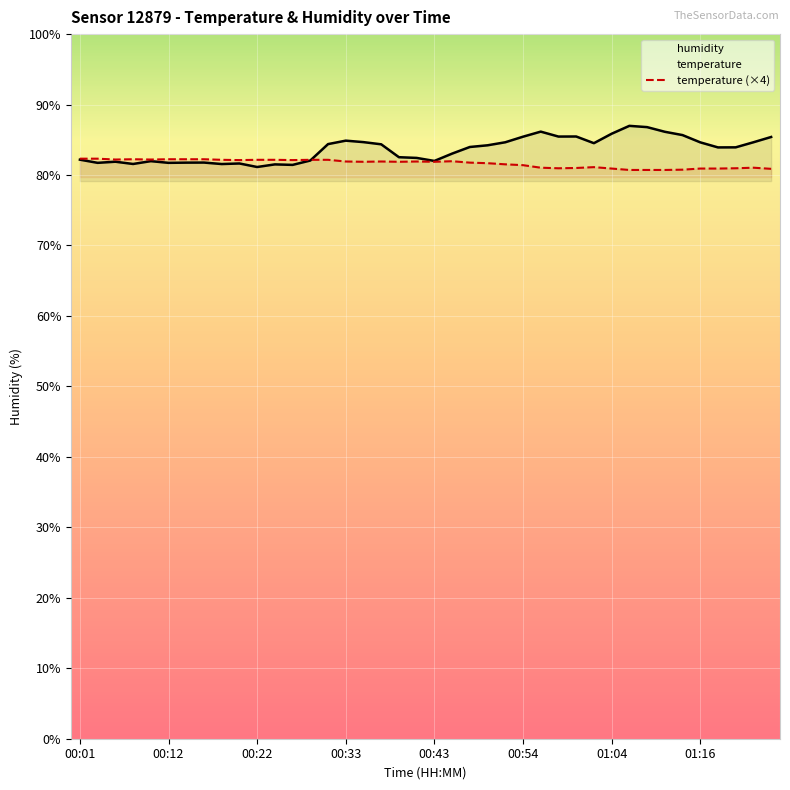

Reading right to left, list all the values displayed in this chart.

temperature: 80.9	81.0	81.0	80.9	80.9	80.8	80.7	80.7	80.7	80.9	81.1	81.0	81.0	81.0	81.4	81.5	81.7	81.8	82.0	81.9	81.9	81.9	81.9	81.9	81.9	82.2	82.2	82.1	82.2	82.2	82.1	82.2	82.2	82.2	82.2	82.2	82.2	82.2	82.3	82.3
humidity: 85.4	84.7	83.9	83.9	84.6	85.7	86.1	86.8	87.0	85.9	84.5	85.5	85.5	86.2	85.4	84.7	84.2	84.0	83.0	82.0	82.4	82.5	84.4	84.7	84.9	84.4	82.1	81.4	81.5	81.1	81.6	81.6	81.8	81.8	81.7	82.0	81.6	81.9	81.7	82.2